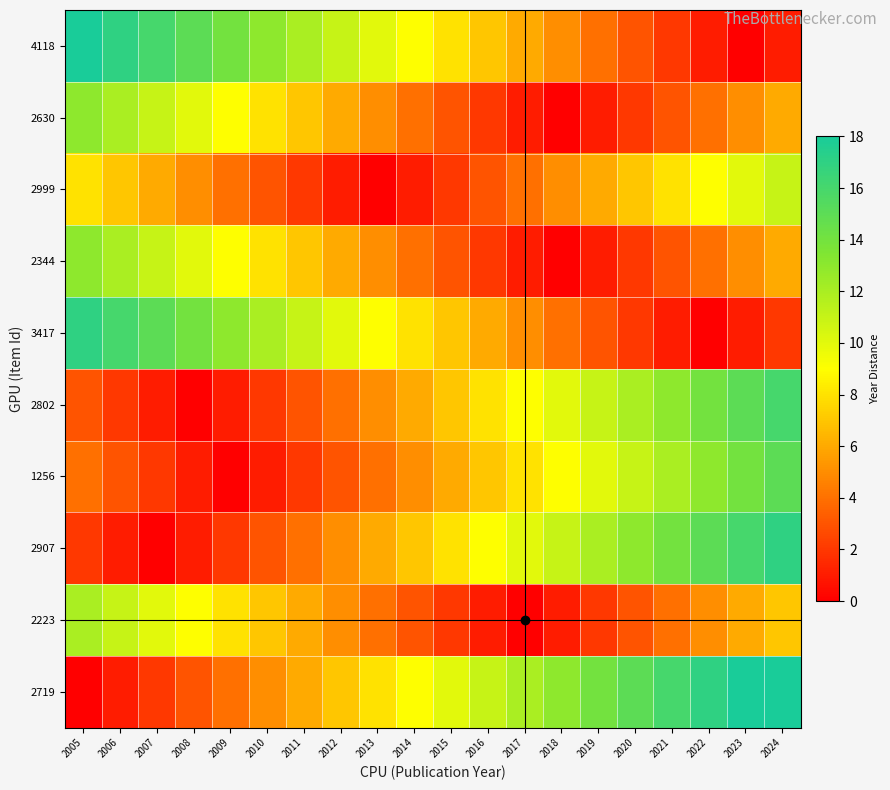

What is the difference between the highest and lowest values at 2018?

13